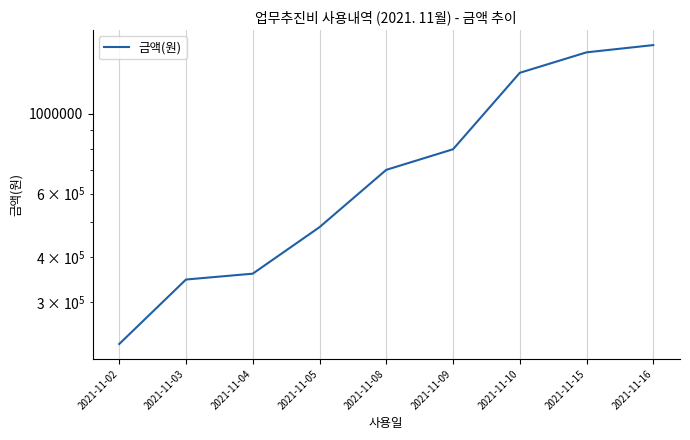

List the labels in order of value, smallest first.

2021-11-02, 2021-11-03, 2021-11-04, 2021-11-05, 2021-11-08, 2021-11-09, 2021-11-10, 2021-11-15, 2021-11-16